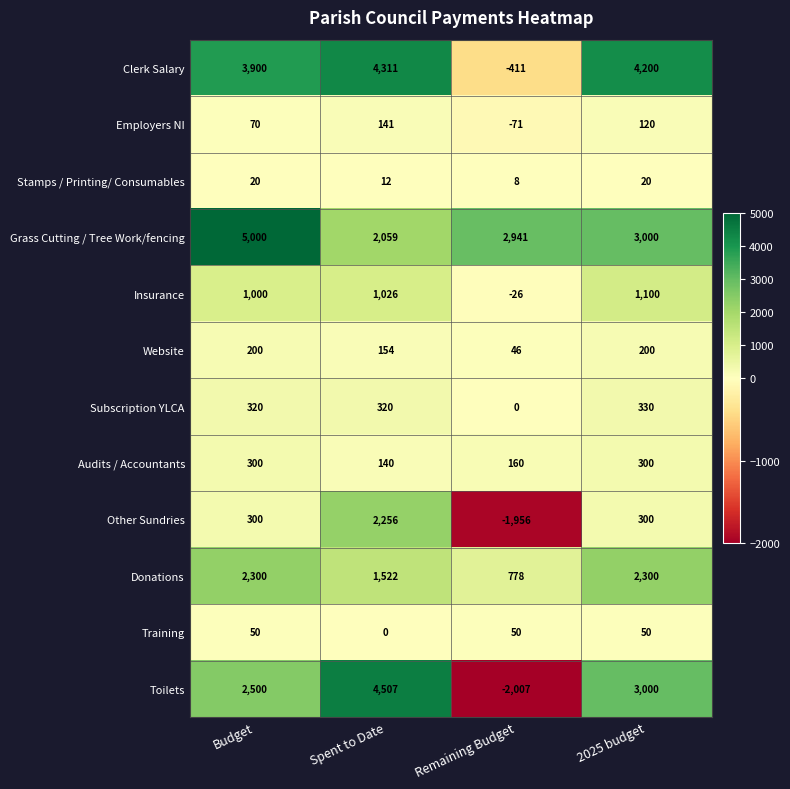

Which series has the widest spread of values?

Toilets